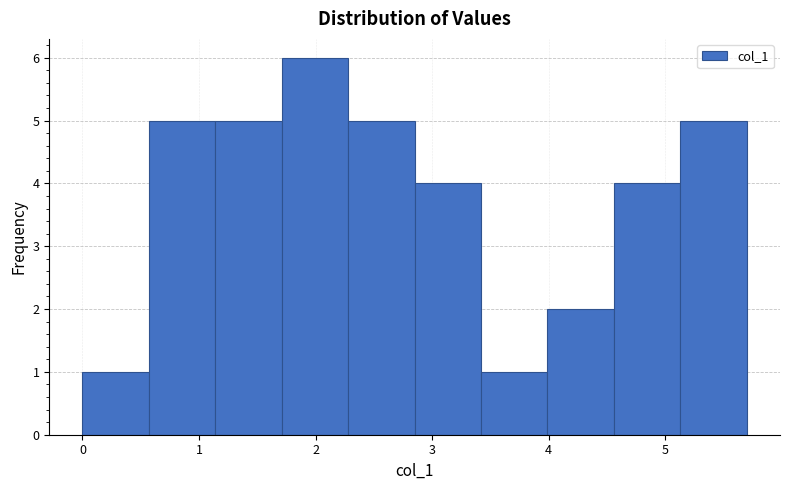

How tall is the bar that spans 1.71 to 2.28 on the x-axis? Neither the bar edges nor the heights are printed on the chart, so give them approximately, as read against the axes.

6